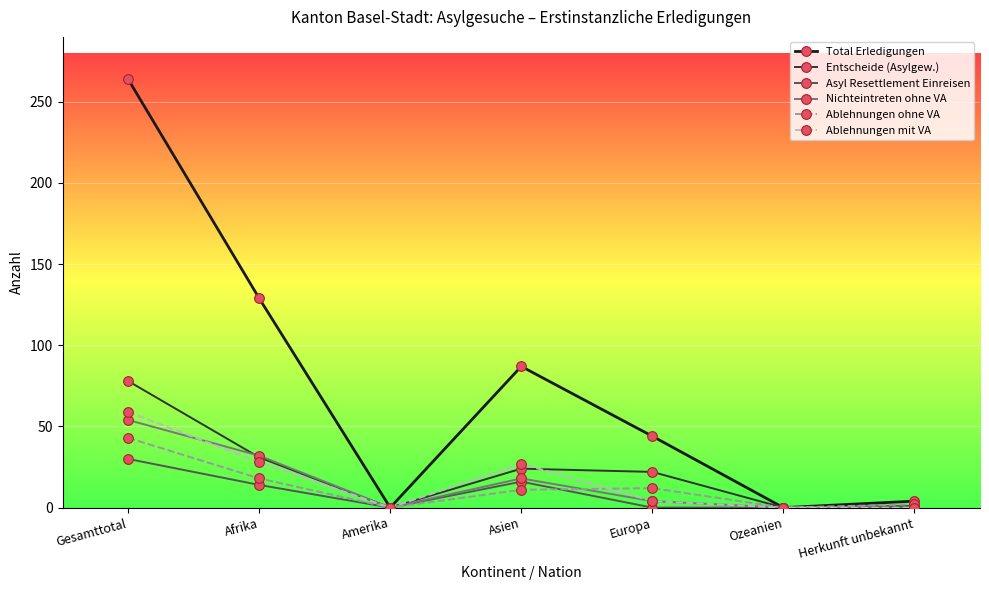

What is the total value across all series at Afrika?

252